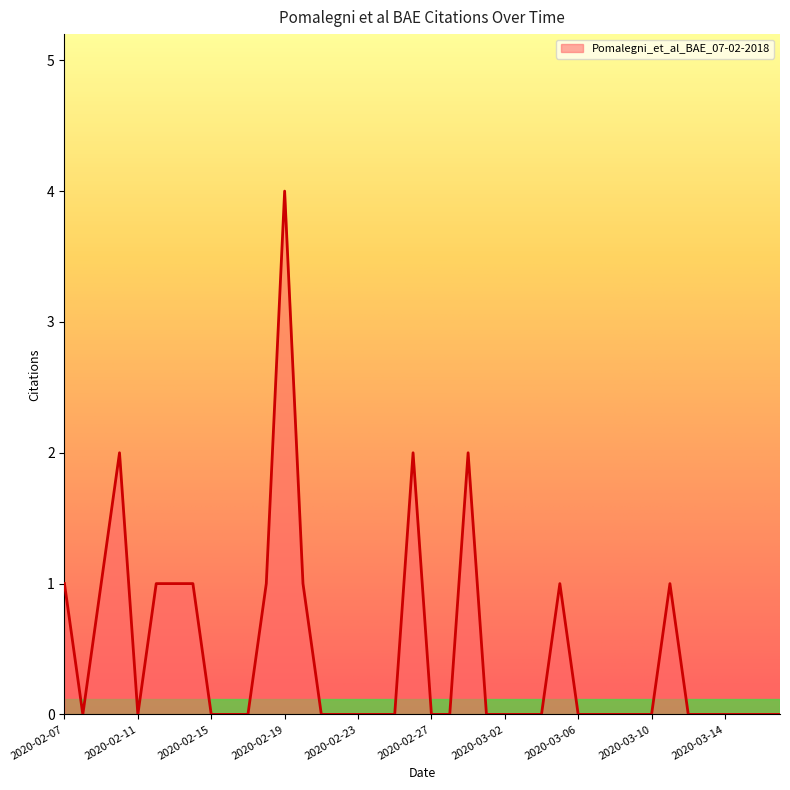

What is the difference between the second highest and second lowest values?

2